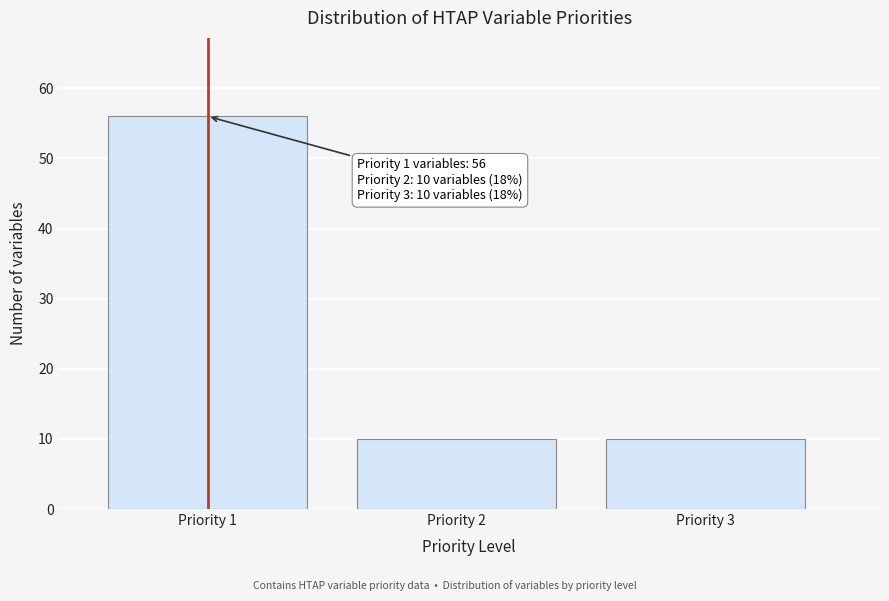

Reading left to right, extract all data points from this chart.

56	10	10